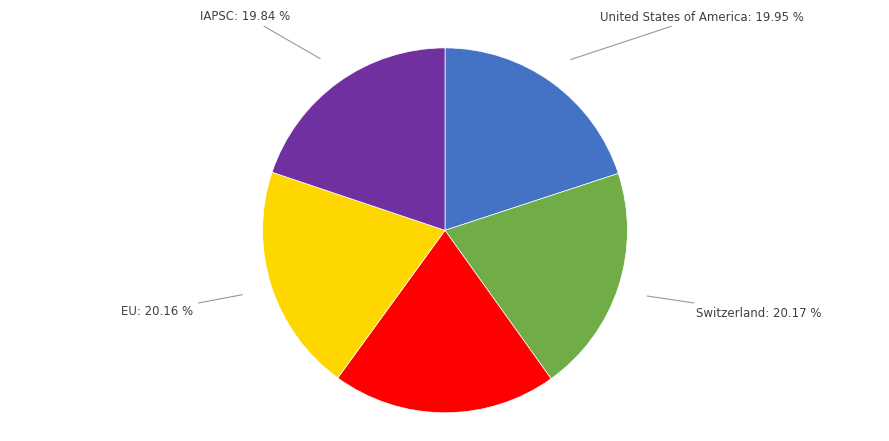

Does any single category account for the majority?

No